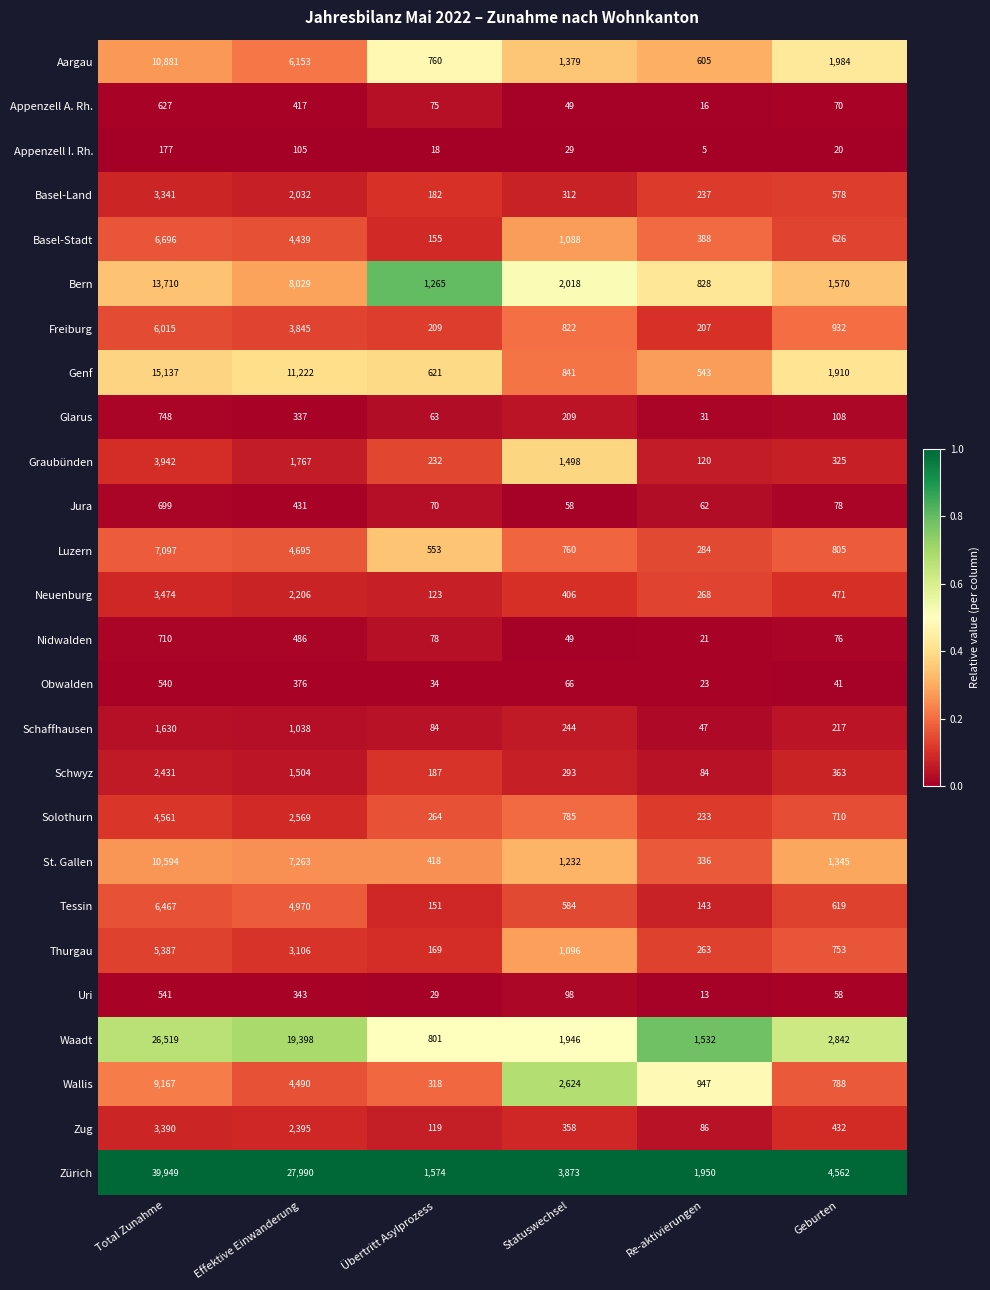

Is the value of Graubünden at Re-aktivierungen greater than the value of Genf at Statuswechsel?

No